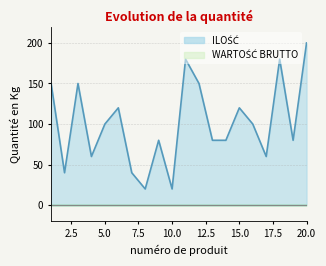

True or false: ILOŚĆ and CENA JEDNOSTKOWA BRUTTO cross at least once.

False